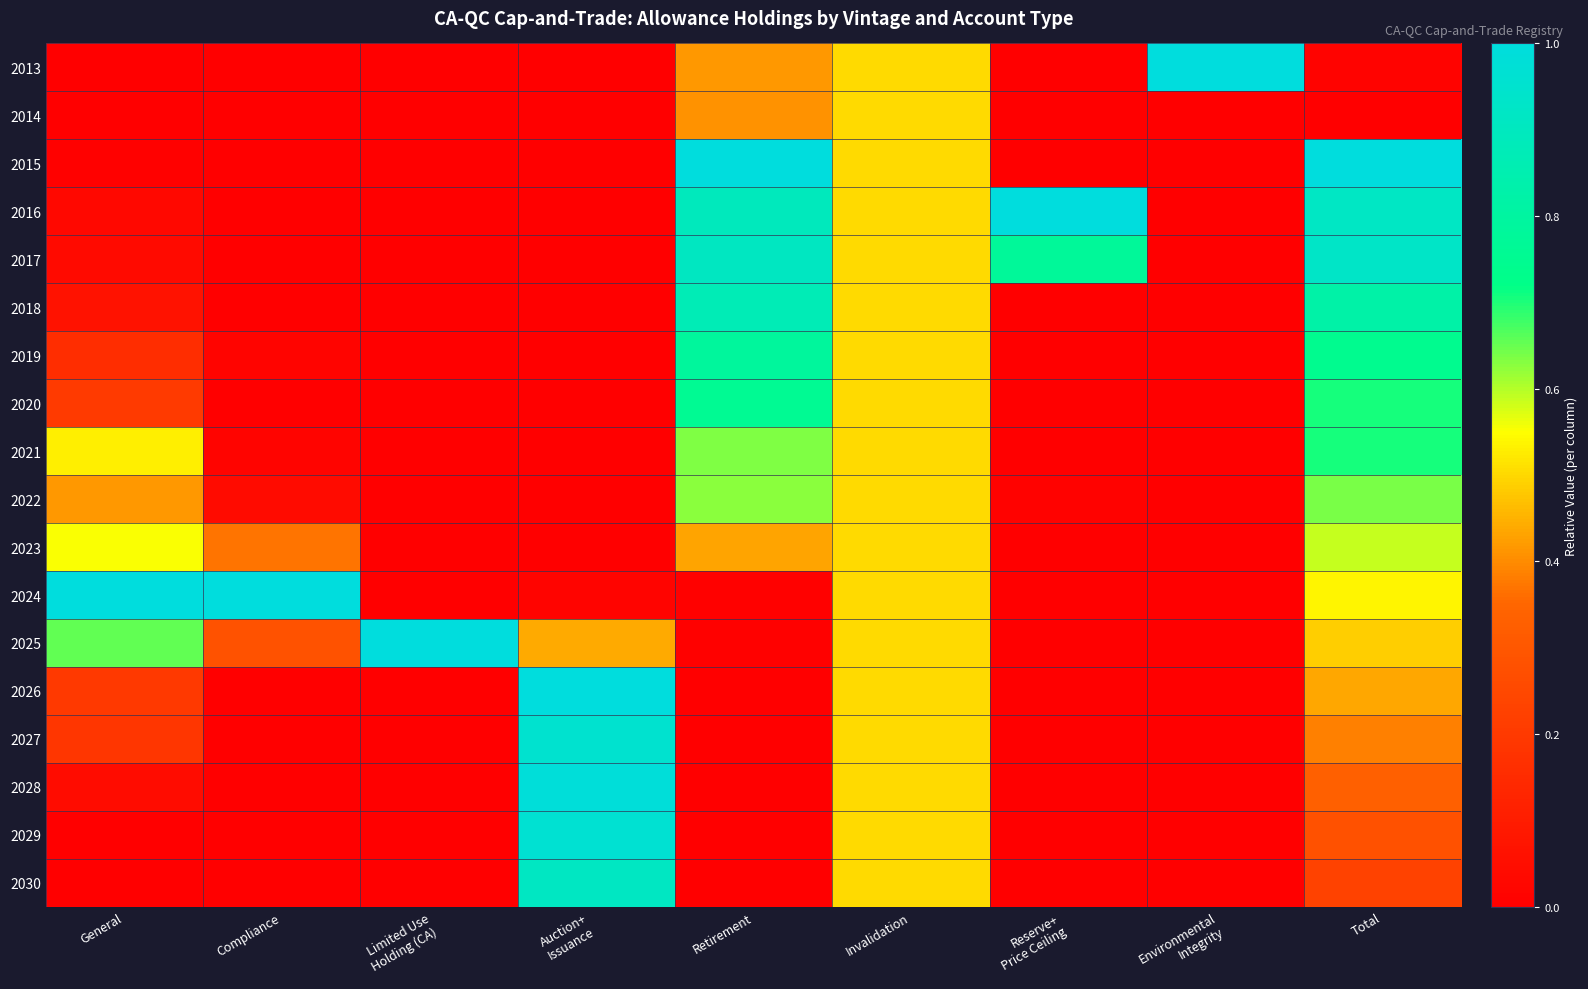

List the series in order of their peak value, highest first.

2013, 2015, 2016, 2024, 2025, 2026, 2028, 2029, 2027, 2017, 2030, 2018, 2019, 2020, 2021, 2022, 2023, 2014